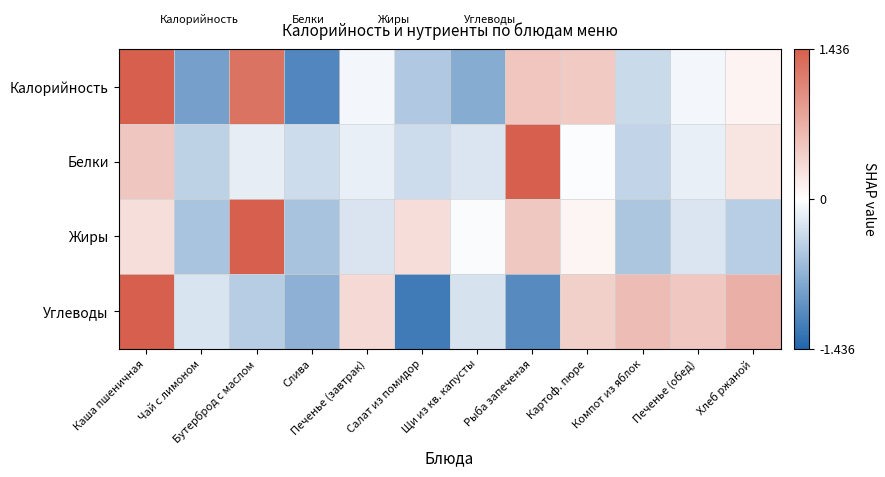

How many distinct data groups are displayed?

4